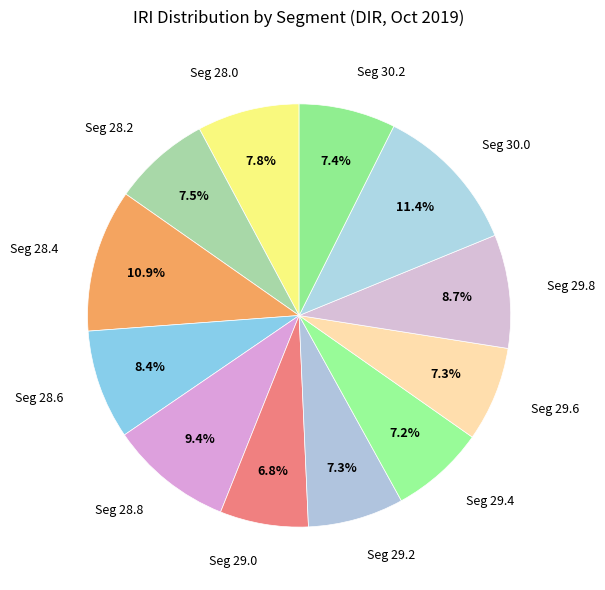

Do Seg 28.4 and Seg 29.8 together represent more than half of the pie?

No